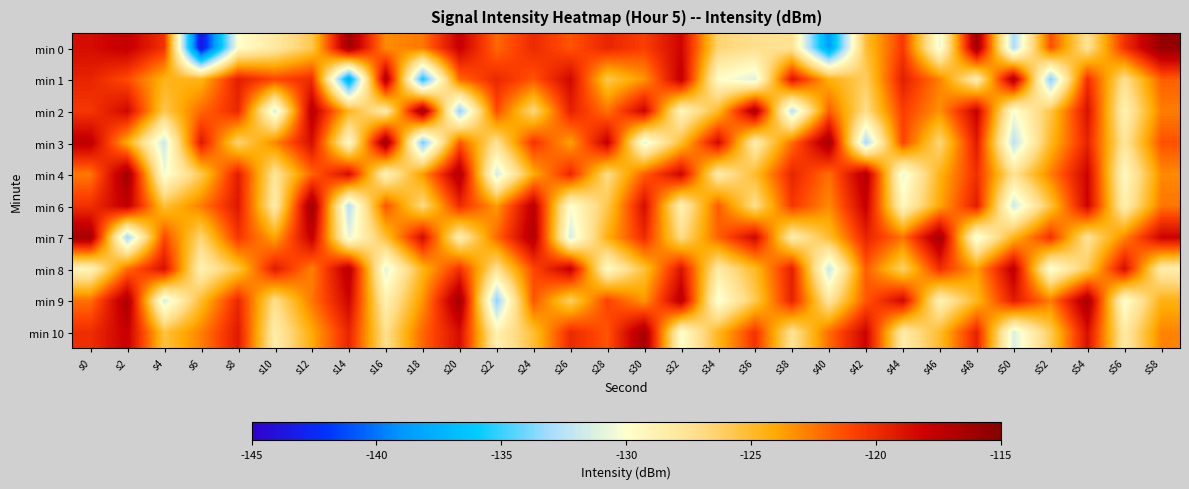

Rank the series at s44 from lowest to highest value.

min 4, min 6, min 10, min 8, min 7, min 3, min 2, min 0, min 1, min 9